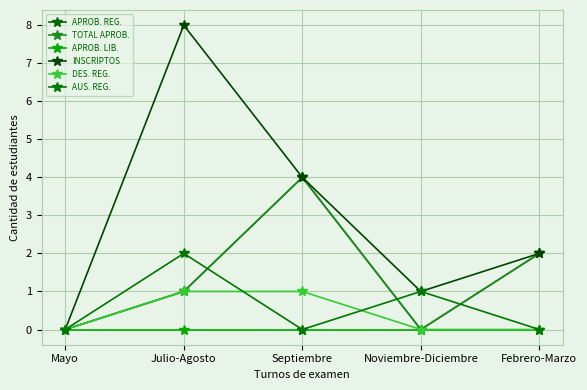

Is this an area chart (filled region under the line)?

No